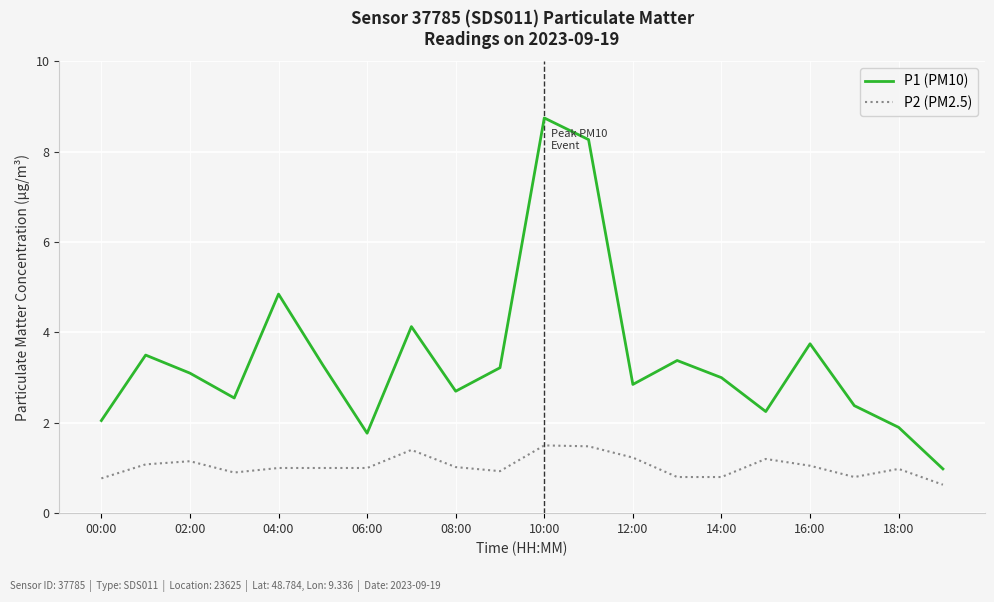

Which series has the widest spread of values?

P1 (PM10)